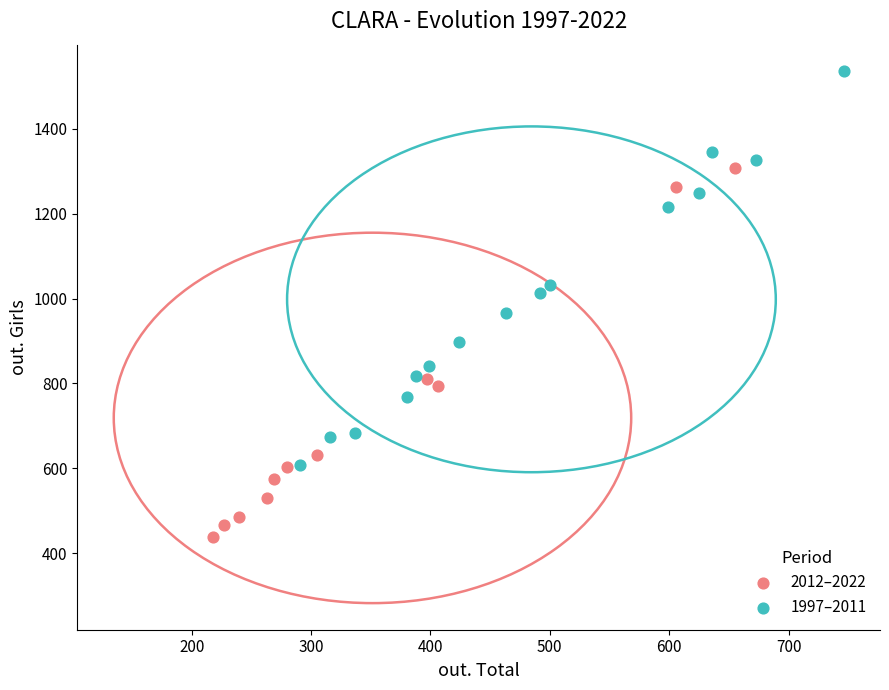

Which series contains the lowest Y value?

2012–2022